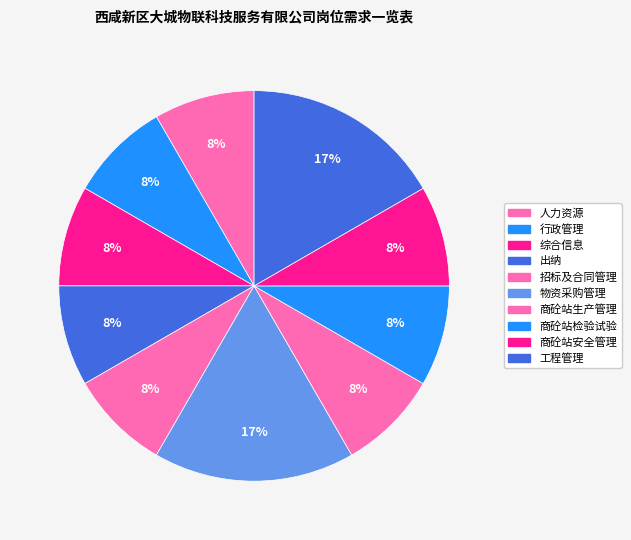

How many segments does this pie chart have?

10